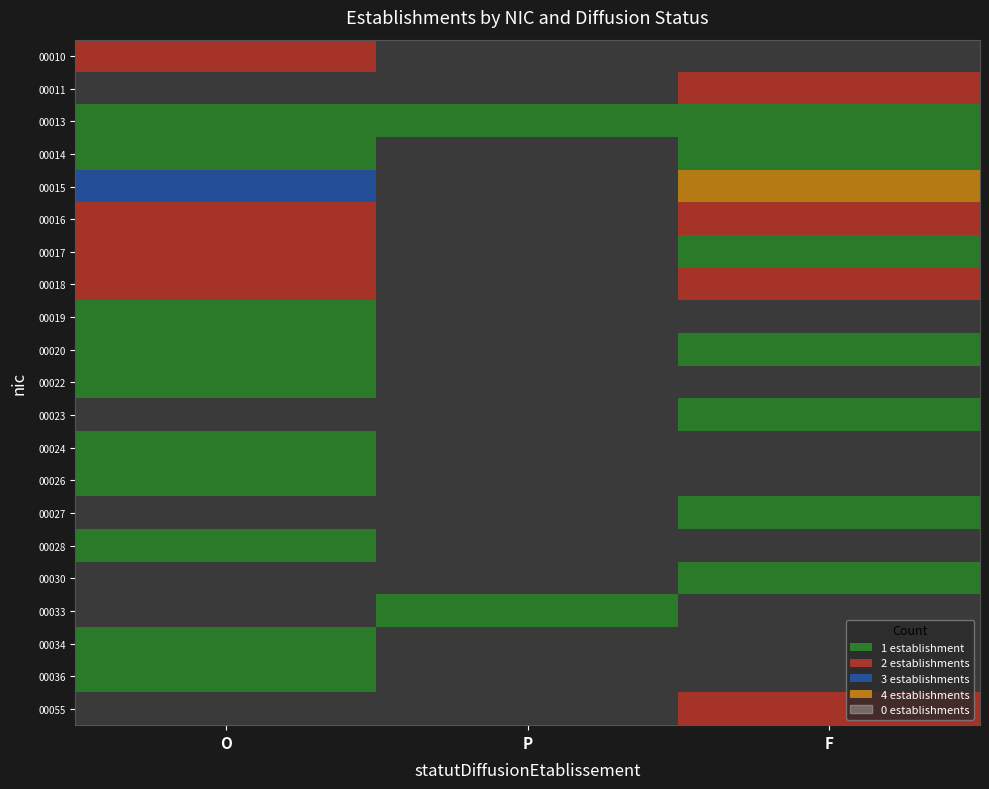

Count the 00015 values in the range 0 to 4.

3